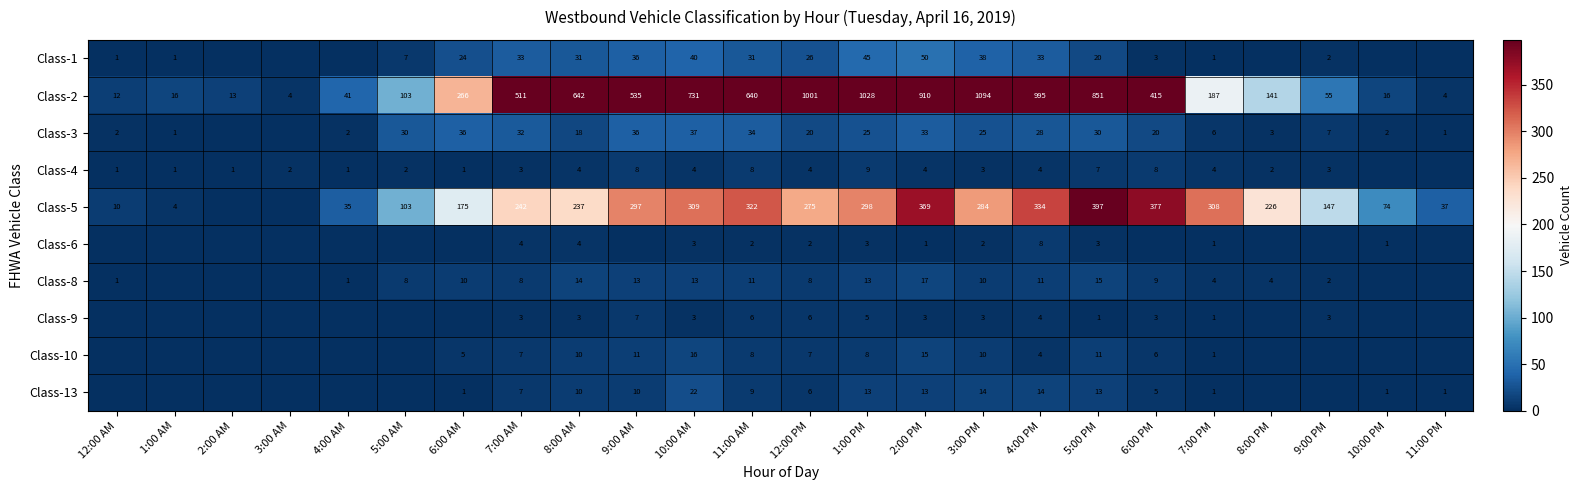

What is the difference between the maximum and second lowest values in the Class-2 series?

1090